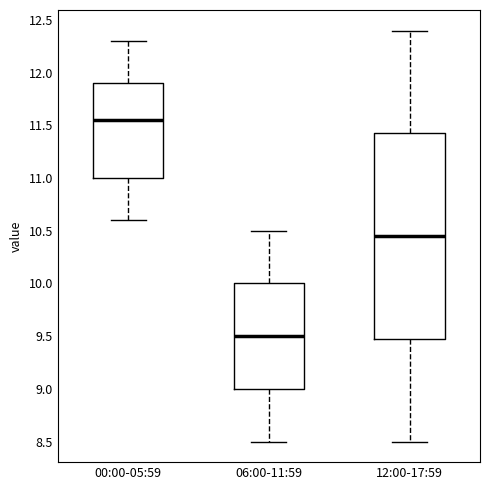

Reading left to right, transcribe this box plot: for each box, give where its median line is, the range the box spans, and where its two whiskers end, as read against the y-axis. The values are not printed on the chart, so give them approximately, as read against the axis.

00:00-05:59: median 11.55, box 11.00 to 11.90, whiskers 10.60 to 12.30
06:00-11:59: median 9.50, box 9.00 to 10.00, whiskers 8.50 to 10.50
12:00-17:59: median 10.45, box 9.50 to 11.45, whiskers 8.50 to 12.40